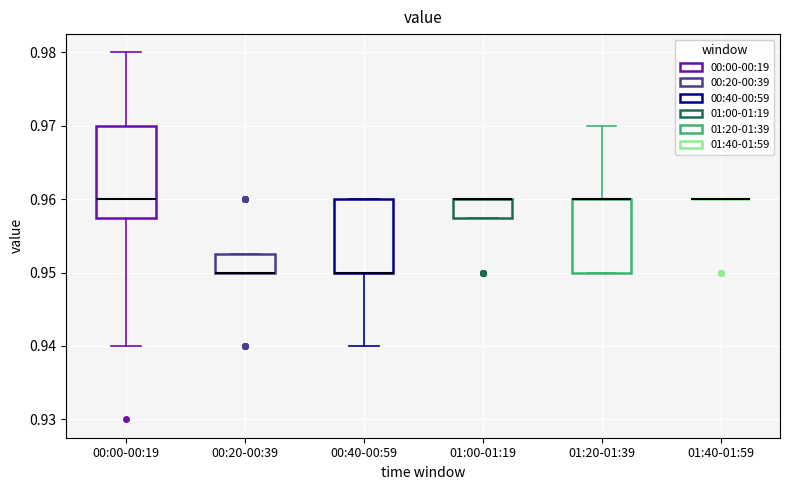

Comparing the boxes themselves (not the whiskers), which one is the tallest?

00:00-00:19